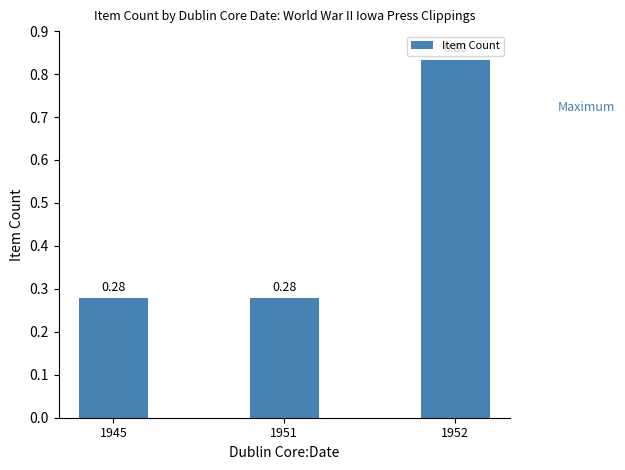

Which has a higher value, 1951 or 1952?

1952